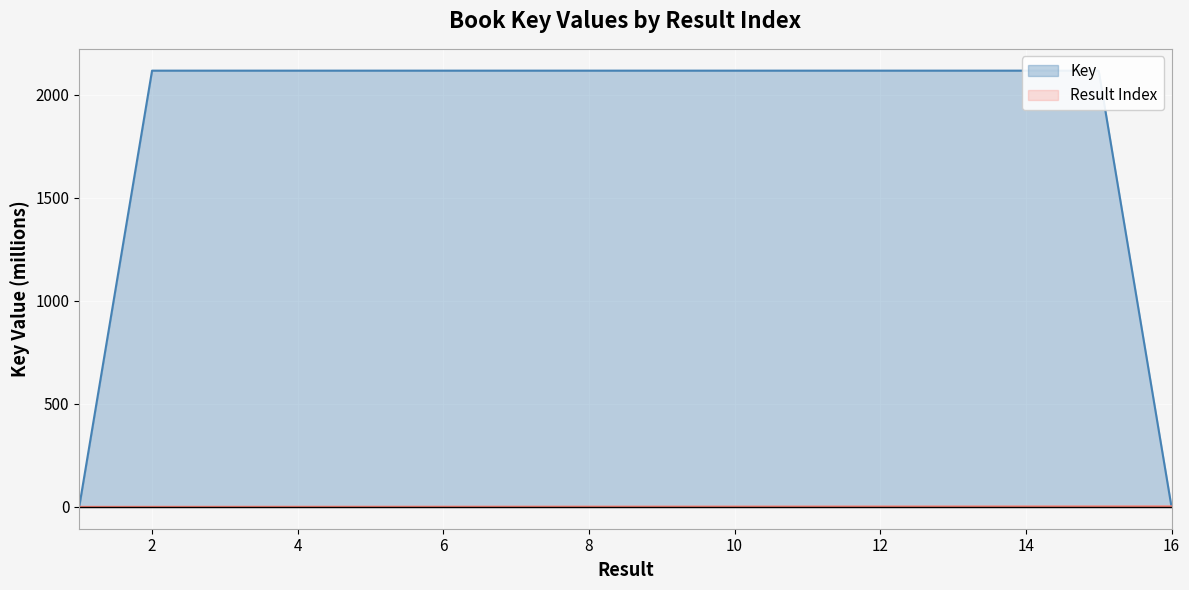

What is the sum of the values at 4 and 10?

4235.7